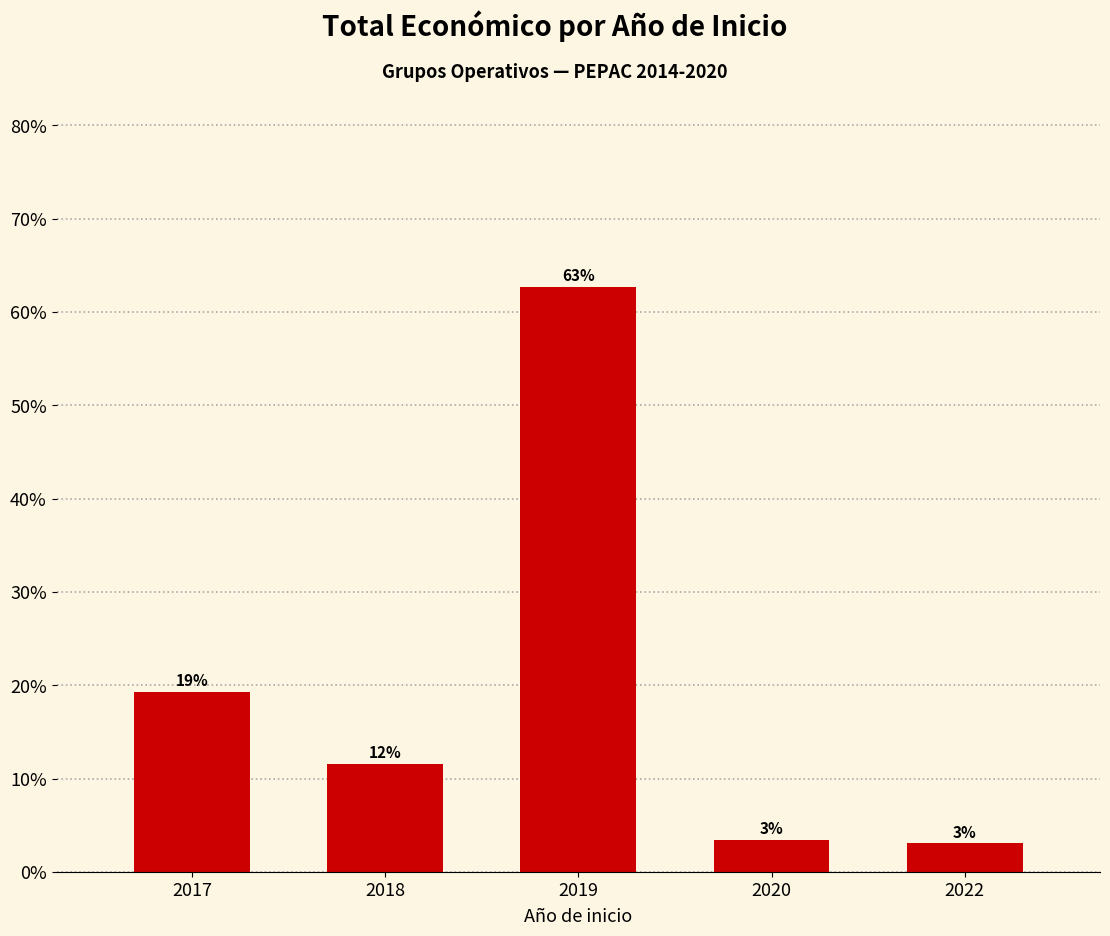

Which has a higher value, 2019 or 2022?

2019